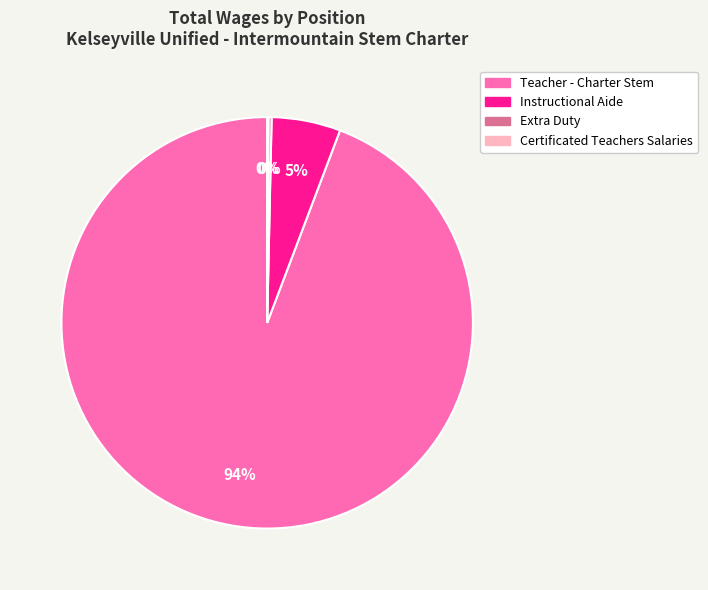

To the nearest percent, what portion does Instructional Aide represent?

5%